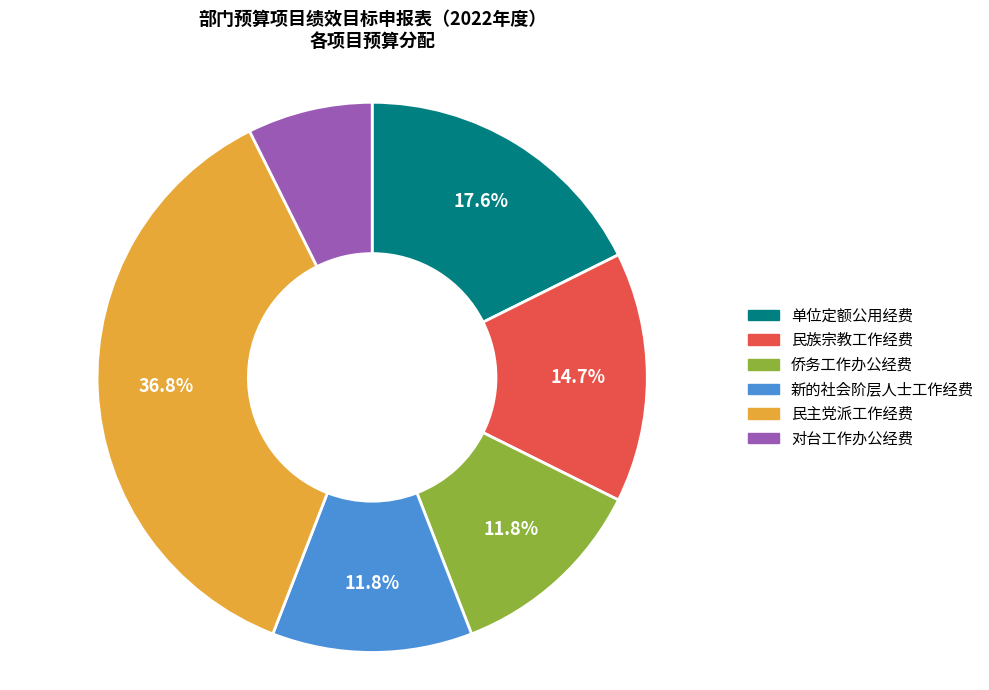

Is there any slice that represents more than half of the pie?

No